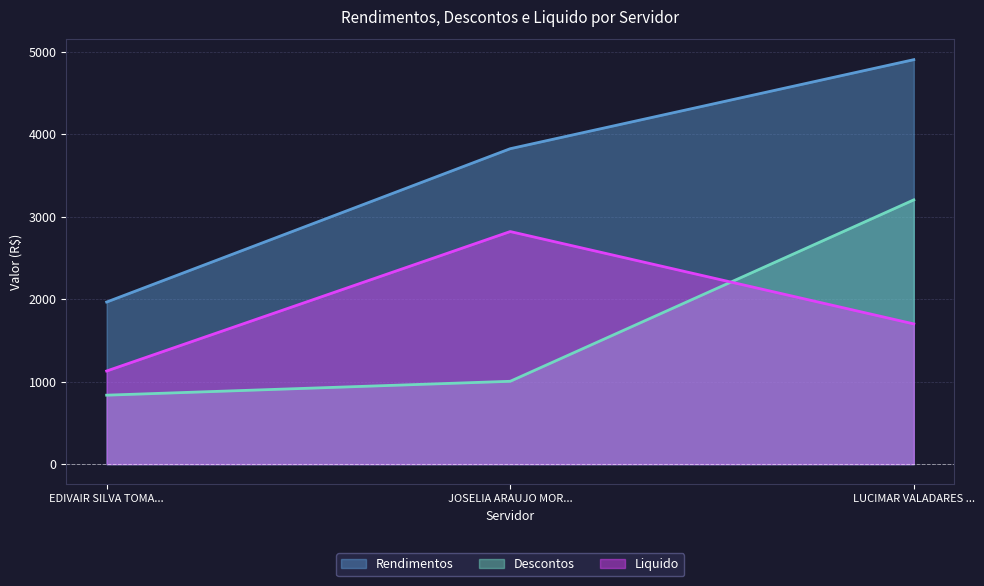

At which category is the sum across all series the highest?

LUCIMAR VALADARES ...